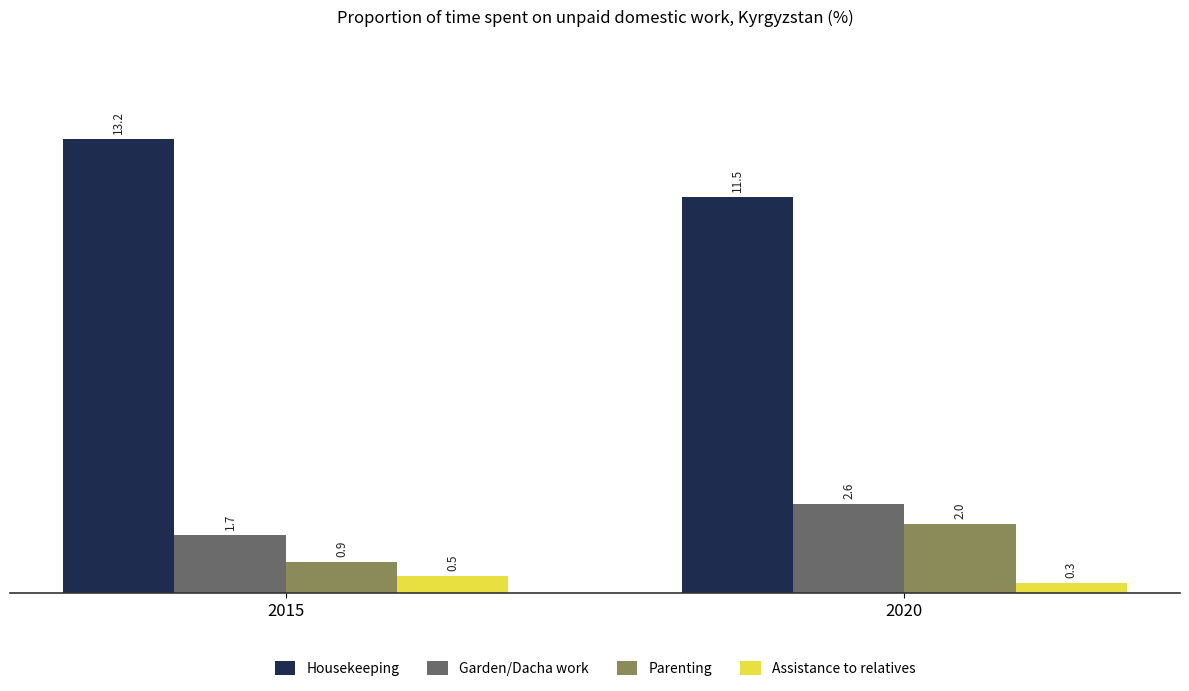

What is the approximate value of Garden/Dacha work at 2015?

1.7